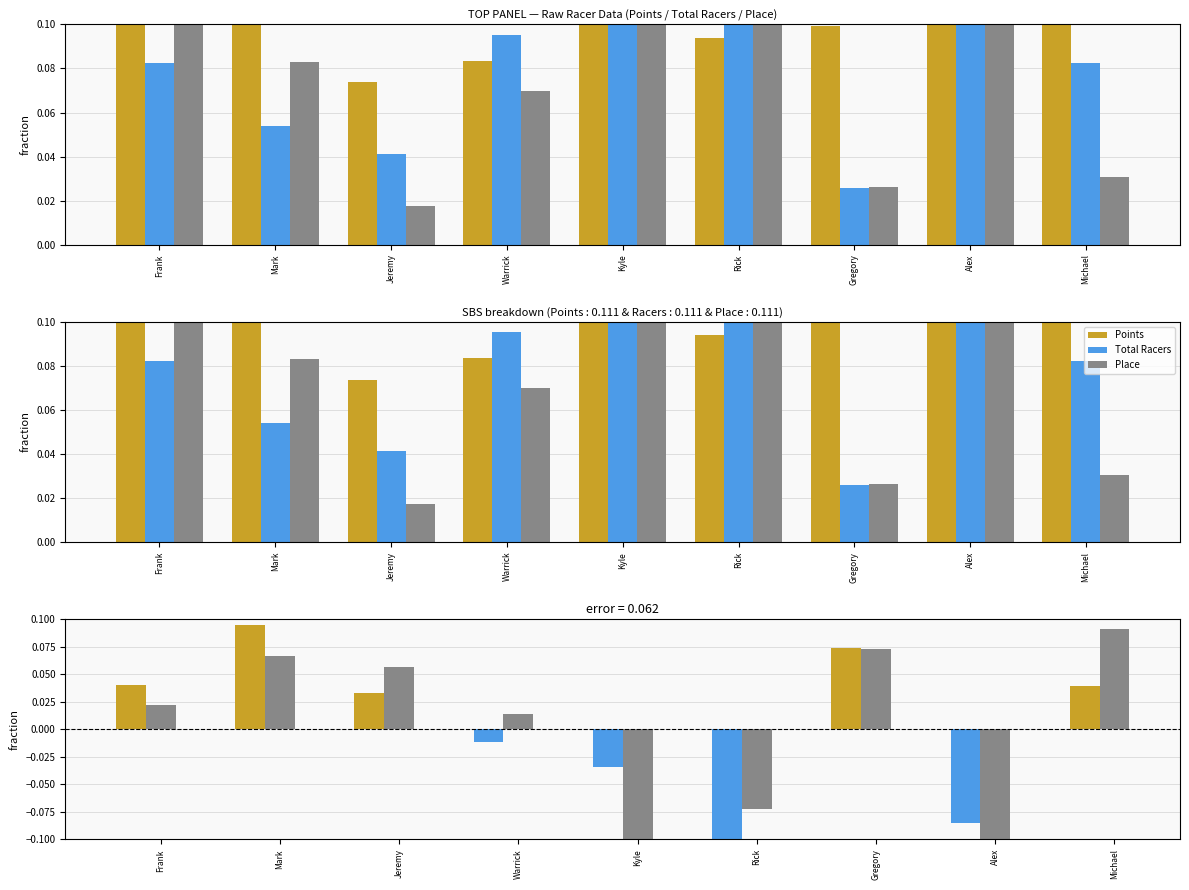

What are all the series names shown in the legend?

Points, Total Racers, Place